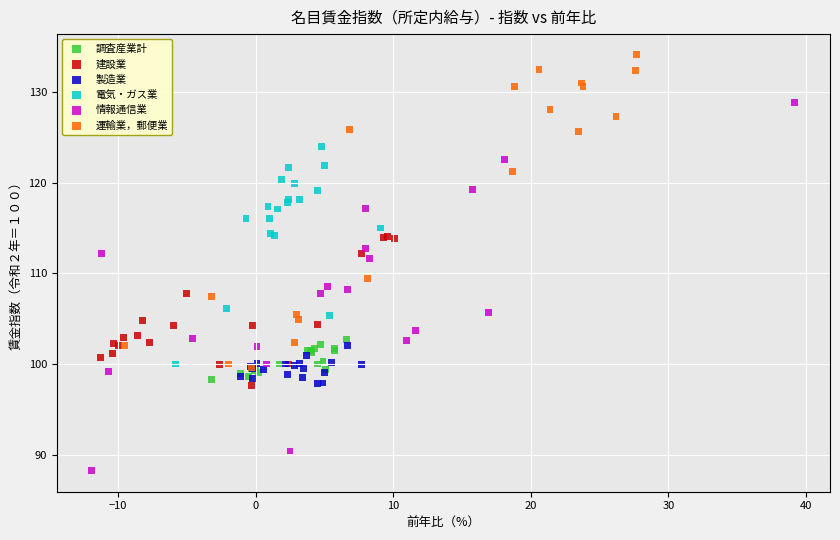

Which series has the widest spread of Y values?

情報通信業